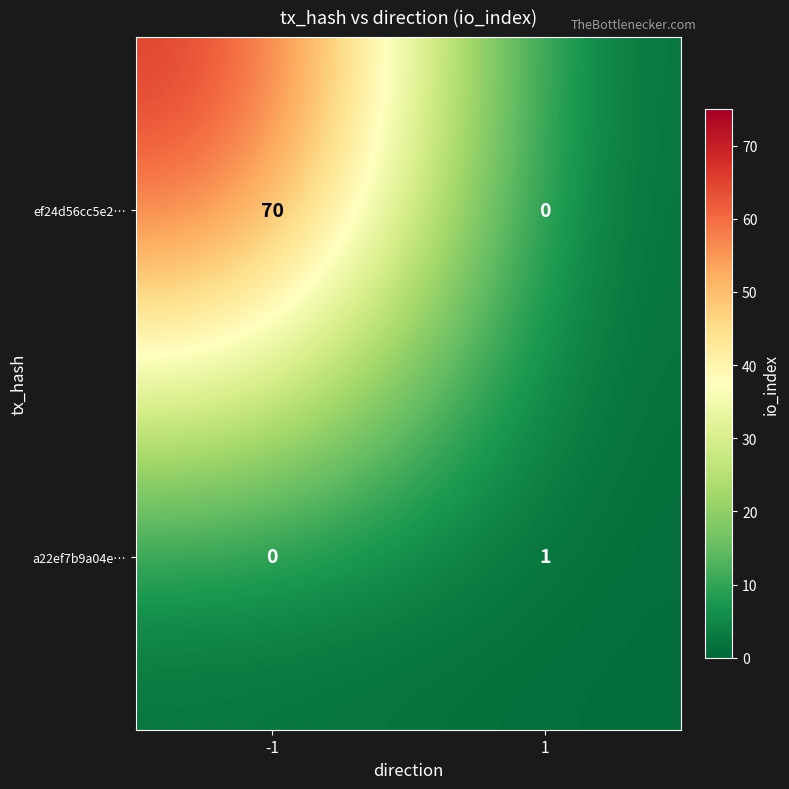

The a22ef7b9a04e… series shows 2 at 1. True or false?

False